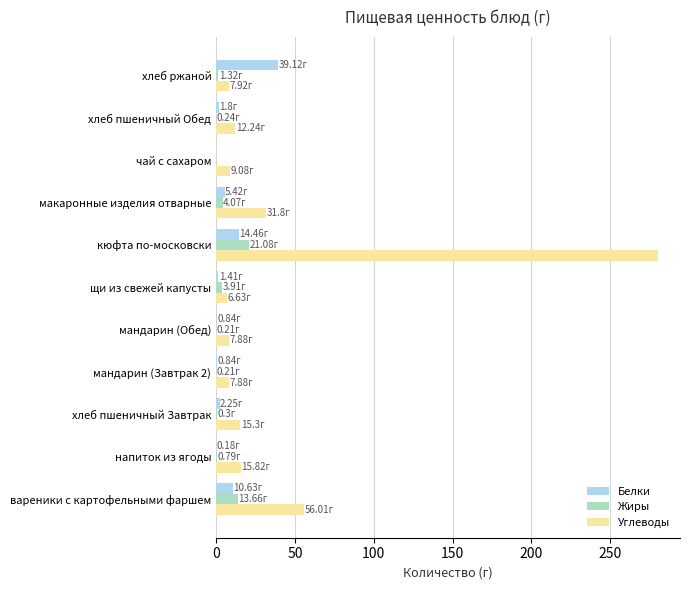

What is the sum of all Углеводы values?

450.9